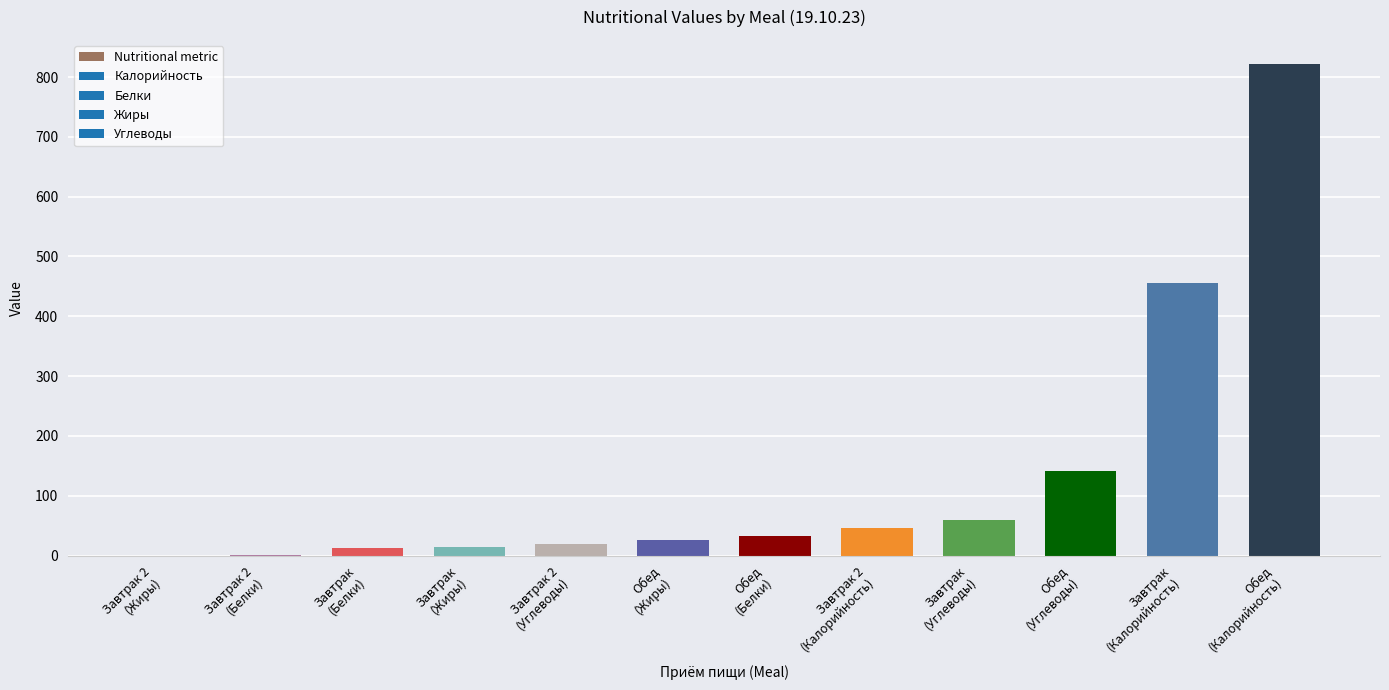

What is the sum of all values?

1631.2